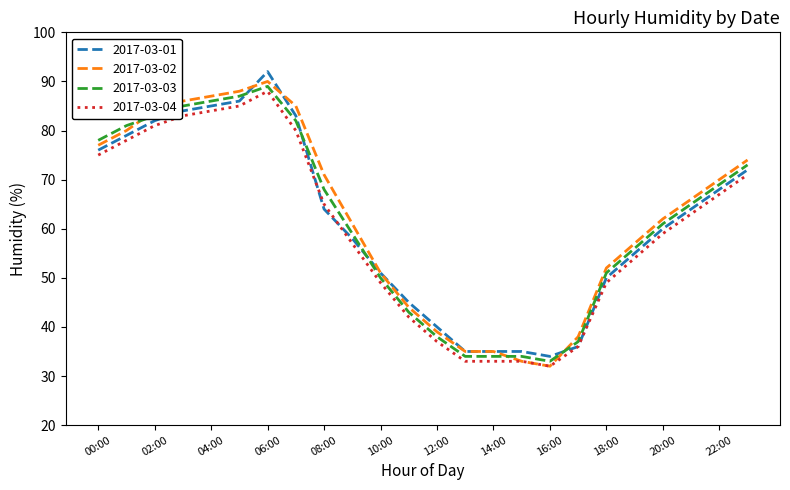

What is the smallest value displayed?

32